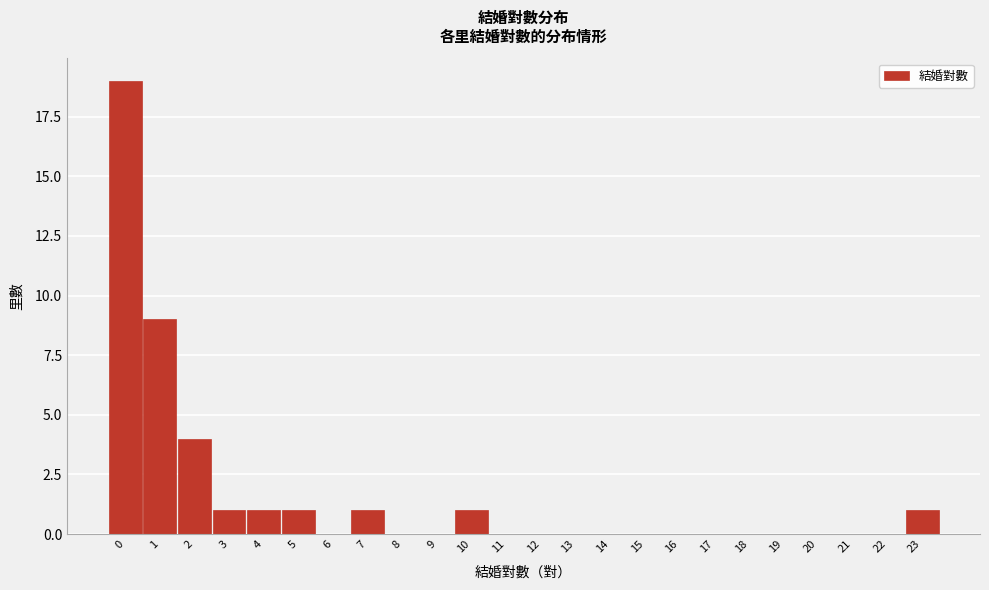

Which range on the x-axis has the tallest bar?

-0.5 to 0.5